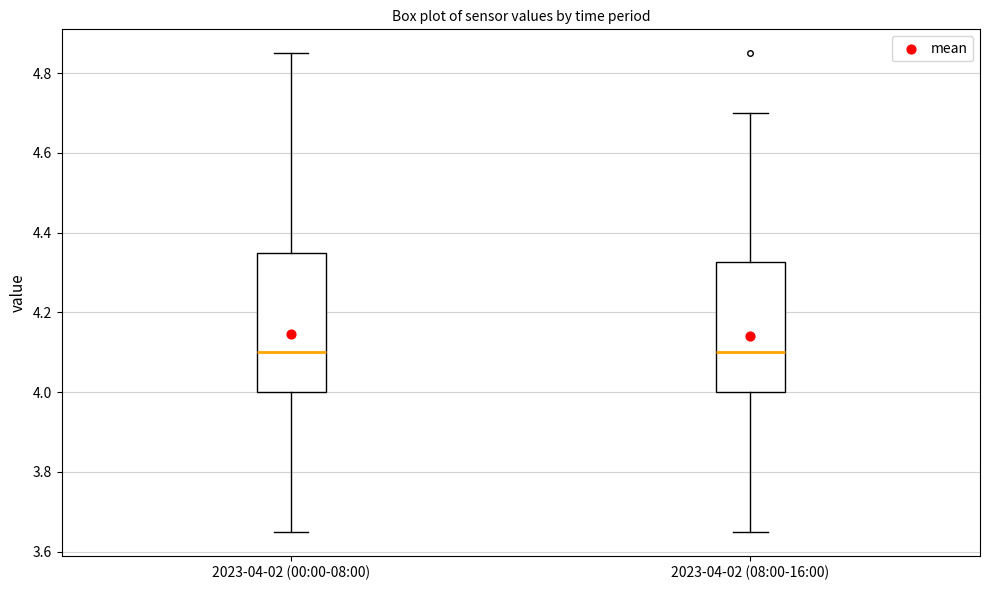

Reading left to right, read every box against the y-axis: the position of its median line, the range the box covers, and the ends of its whiskers. The values are not printed on the chart, so give them approximately, as read against the axis.

2023-04-02 (00:00-08:00): median 4.10, box 4.00 to 4.36, whiskers 3.66 to 4.86
2023-04-02 (08:00-16:00): median 4.10, box 4.00 to 4.32, whiskers 3.66 to 4.70